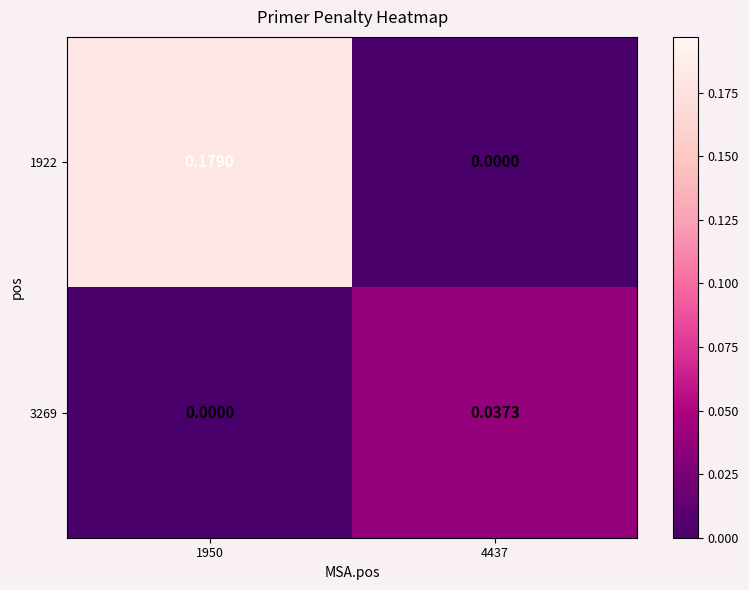

Is the value of 3269 at 4437 greater than the value of 1922 at 4437?

Yes